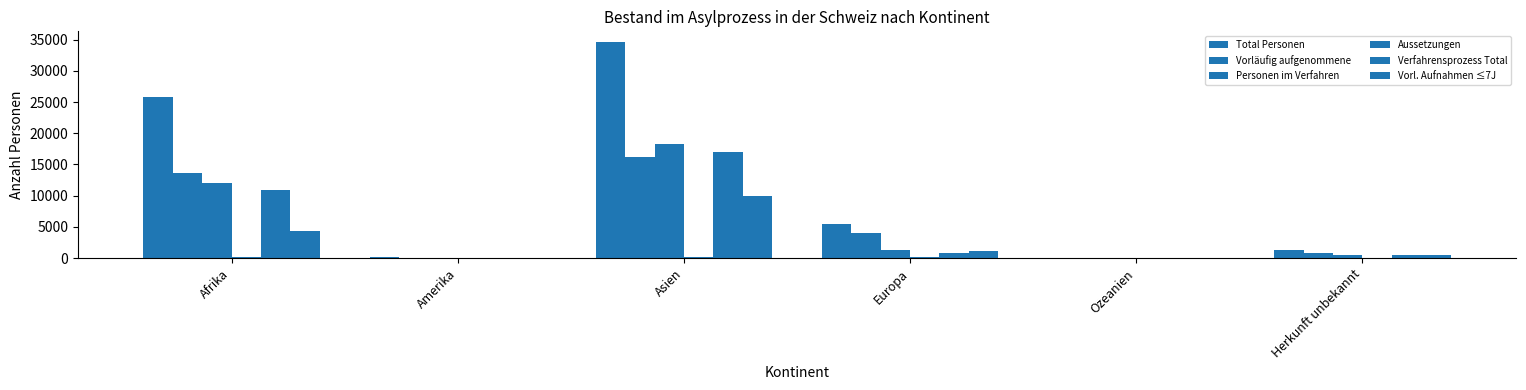

Count the number of categories in the chart.

6